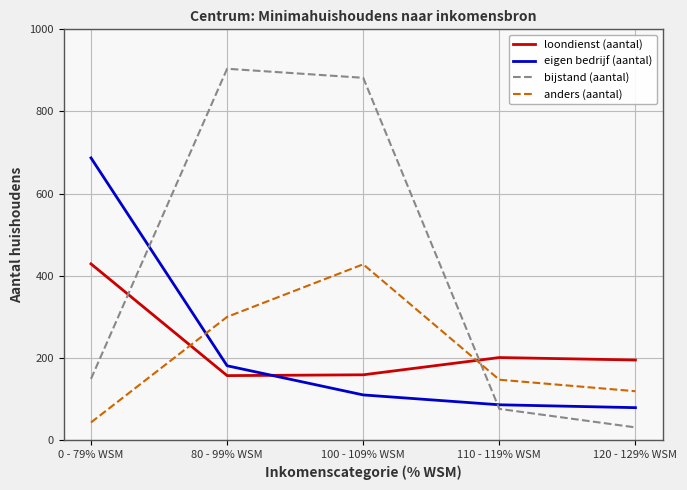

True or false: loondienst (aantal) has more than 1 interior local peaks.

False